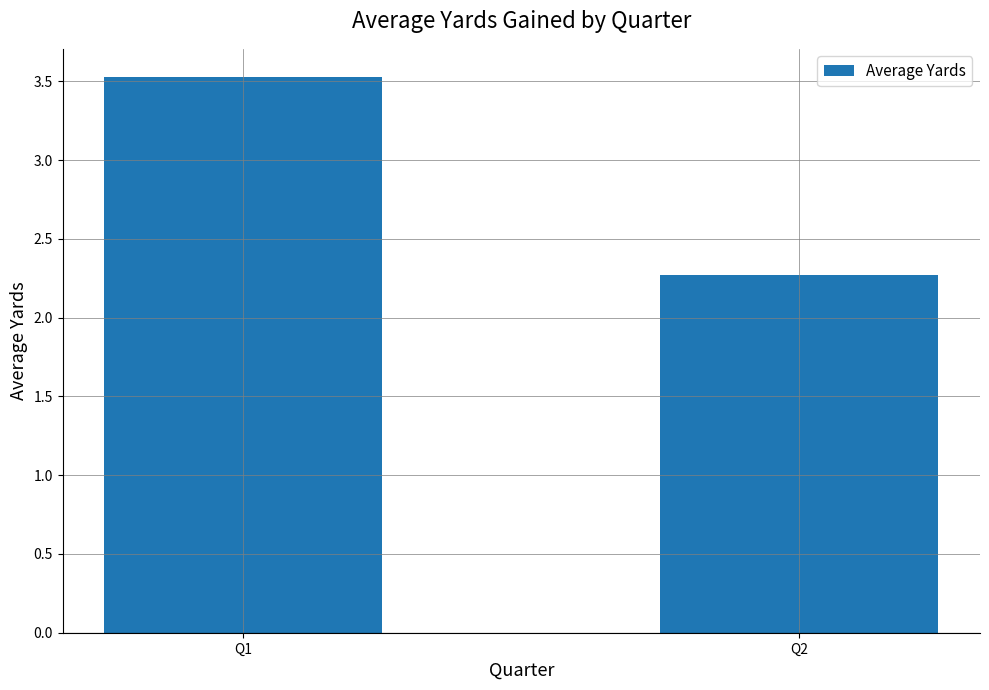

Approximately how many times larger is the value at Q1 compared to Q2?

1.6